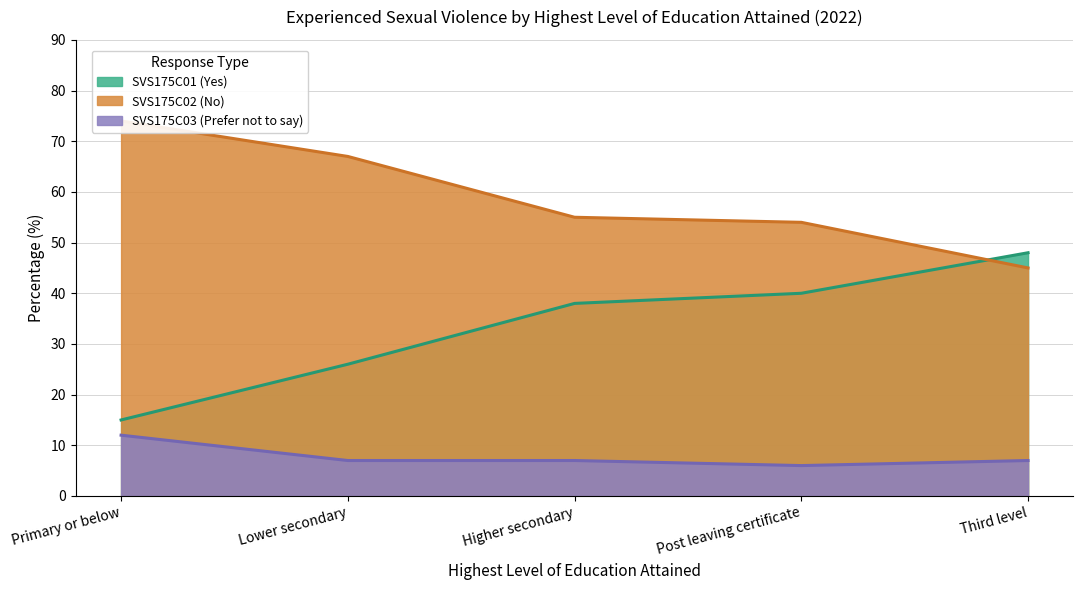

Where is SVS175C02 (No) nearest to the value 59?

Higher secondary